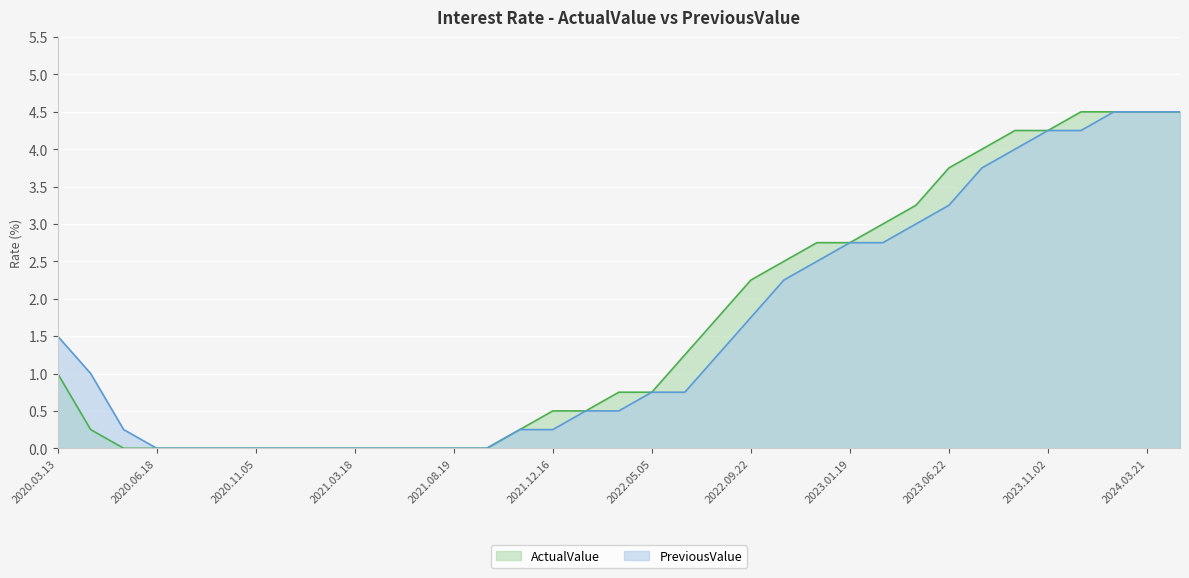

At how many categories does at least one series exceed 2?

14